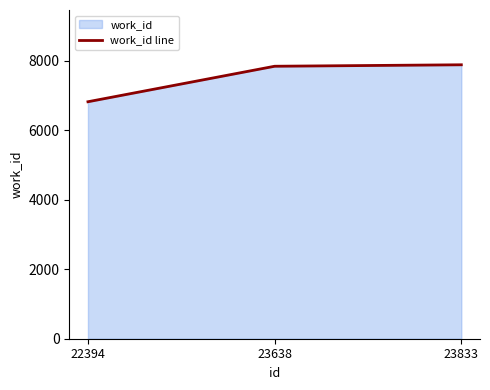

What is the minimum value shown in the chart?

6816